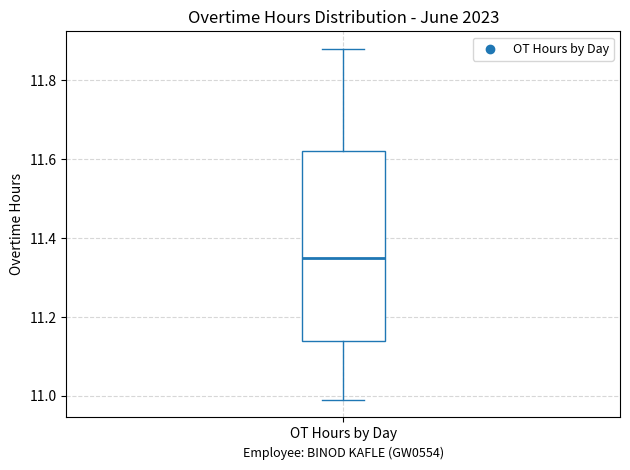

Where does the lower whisker of the box for OT Hours by Day end on the y-axis? The values are not printed on the chart, so give them approximately, as read against the axis.

11.00